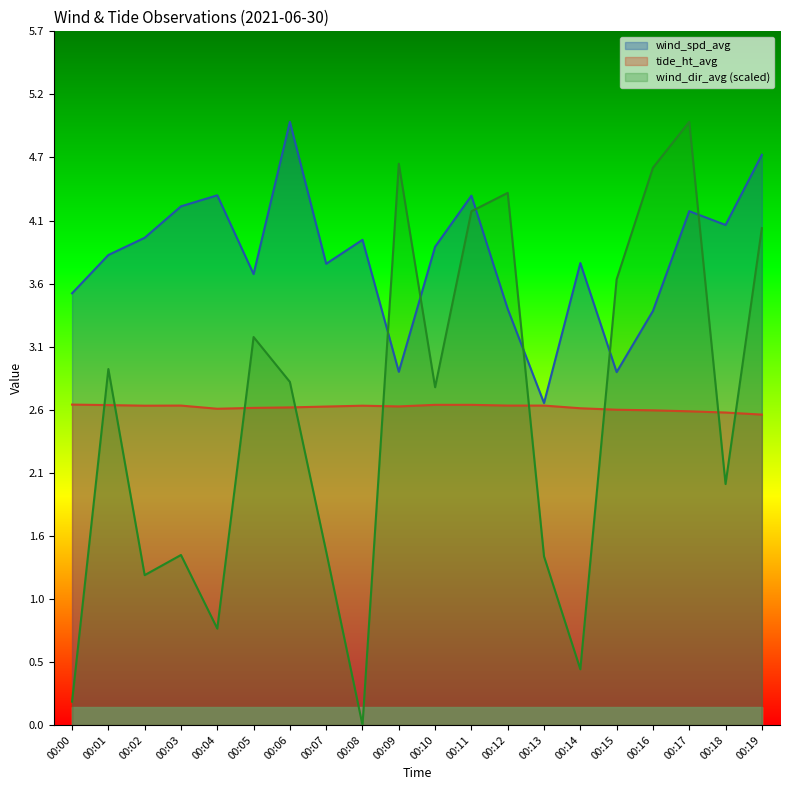

At which label does wind_dir_avg reach its peak?

00:17